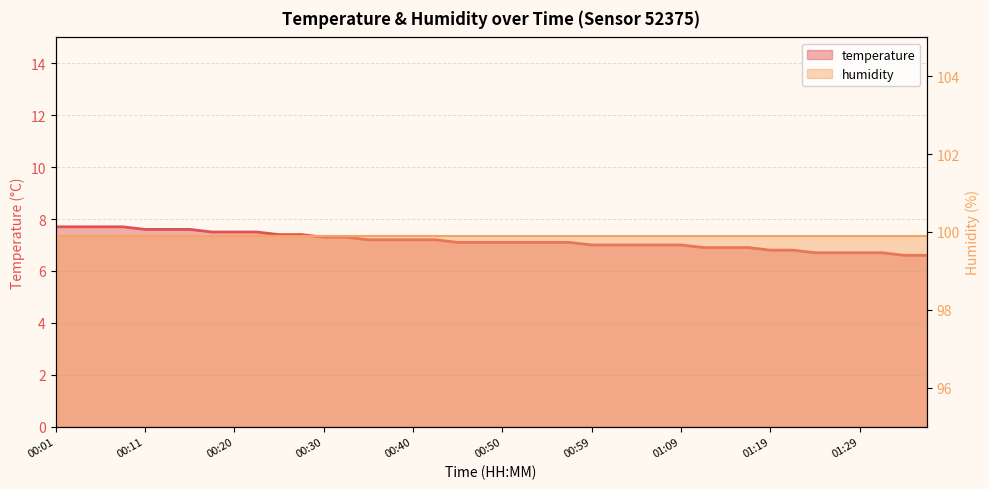

The chart shows a value of 9.2 at 01:07. True or false?

False